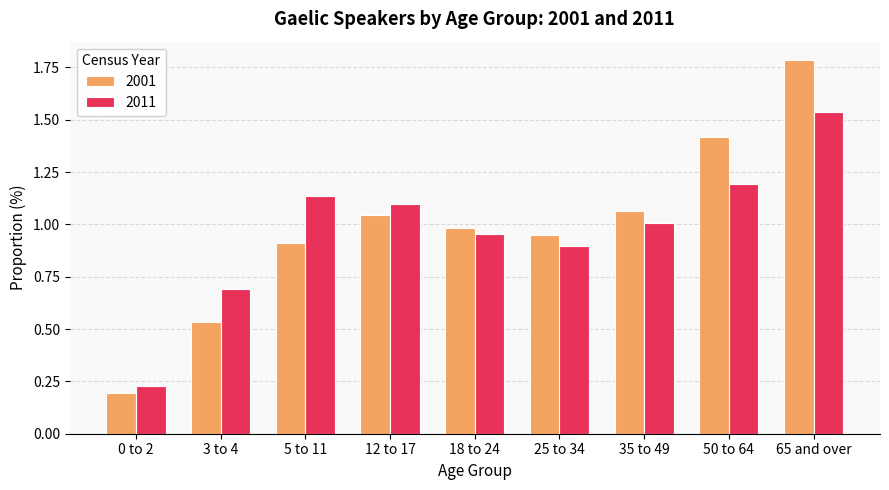

Between 0 to 2 and 18 to 24, which series saw the biggest shift?

2001